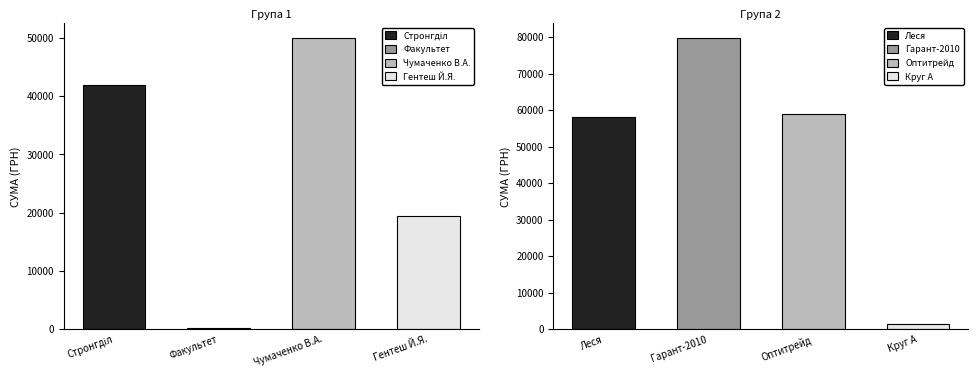

How many values are below 50016?

4